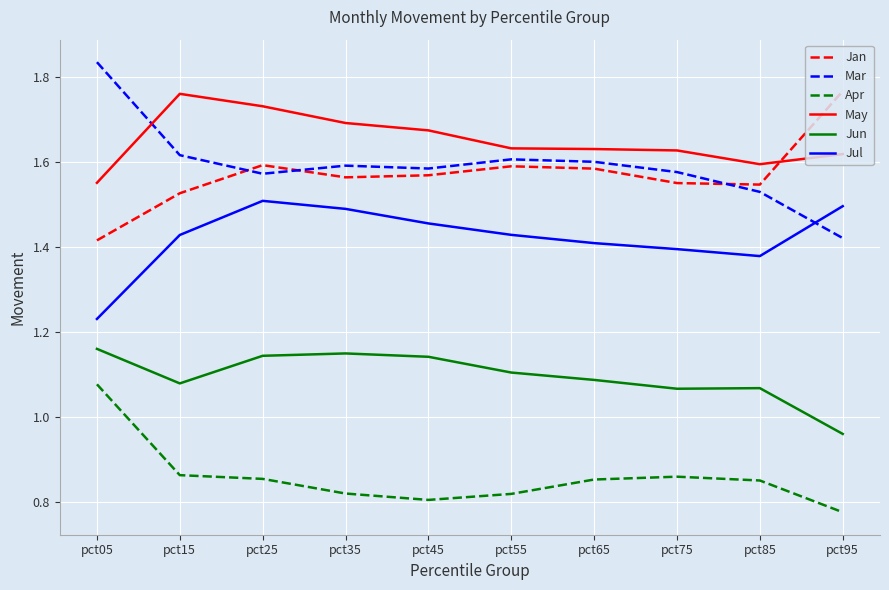

True or false: Mar has more than 0 interior local peaks.

True